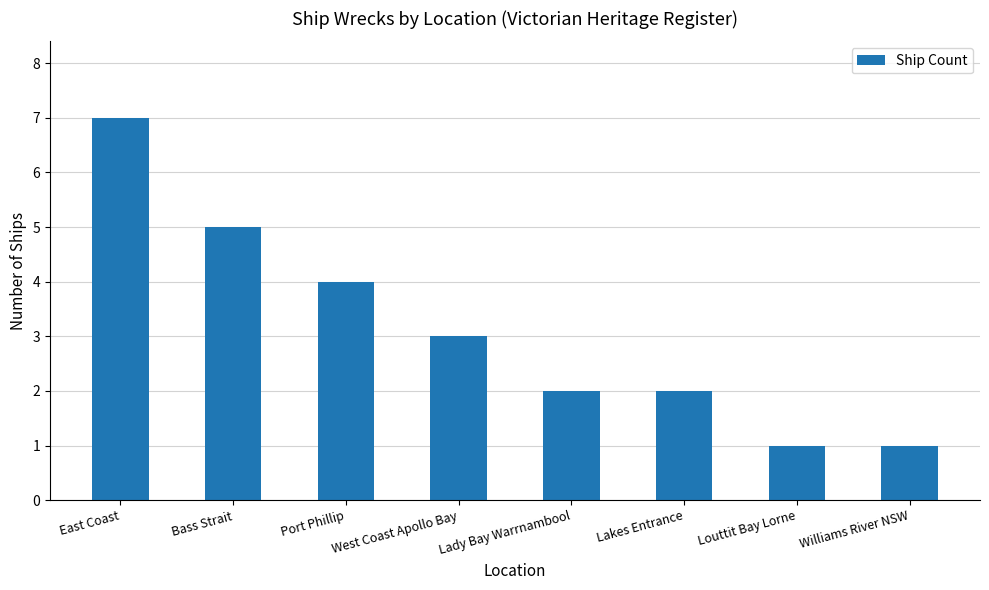

Where does the data first go above 3?

East Coast